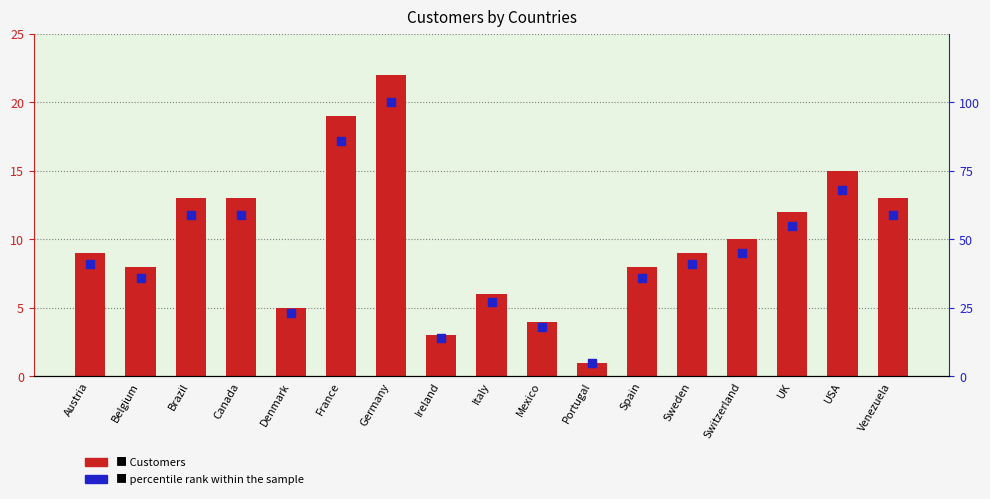

Which series has the largest total across all categories?

Percentile rank within sample